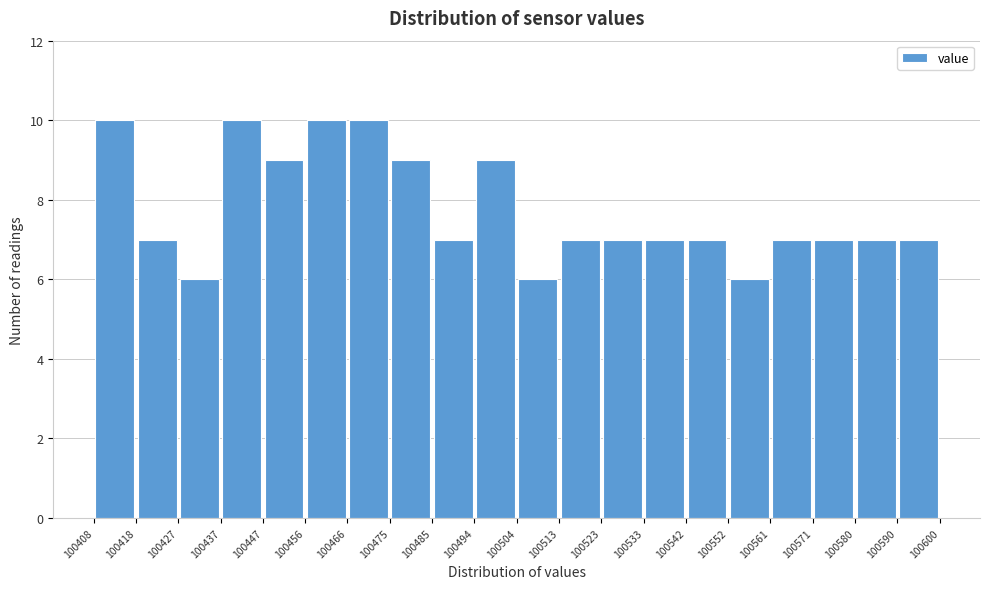

Reading left to right, list every bar in this chart as the range it spans on the x-axis followed by its height. The values are not printed on the chart, so give them approximately, as read against the axis.

100408 to 100418: 10
100418 to 100427: 7
100427 to 100437: 6
100437 to 100447: 10
100447 to 100456: 9
100456 to 100466: 10
100466 to 100475: 10
100475 to 100485: 9
100485 to 100494: 7
100494 to 100504: 9
100504 to 100513: 6
100513 to 100523: 7
100523 to 100533: 7
100533 to 100542: 7
100542 to 100552: 7
100552 to 100561: 6
100561 to 100571: 7
100571 to 100580: 7
100580 to 100590: 7
100590 to 100600: 7